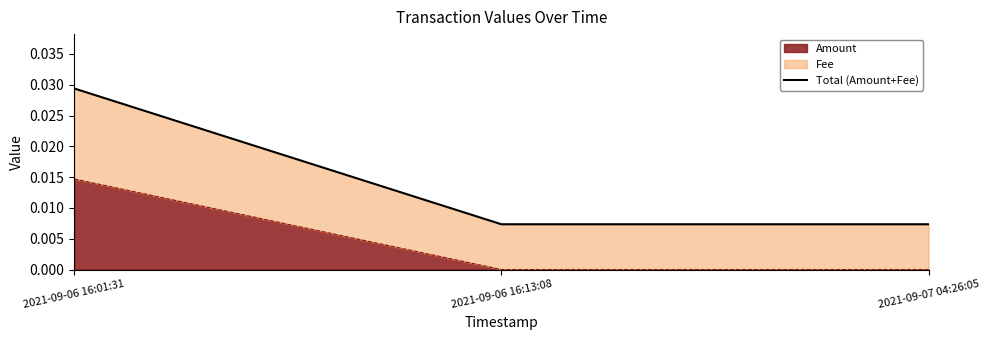

The Amount series shows 0.0 at 2021-09-06 16:13:08. True or false?

True